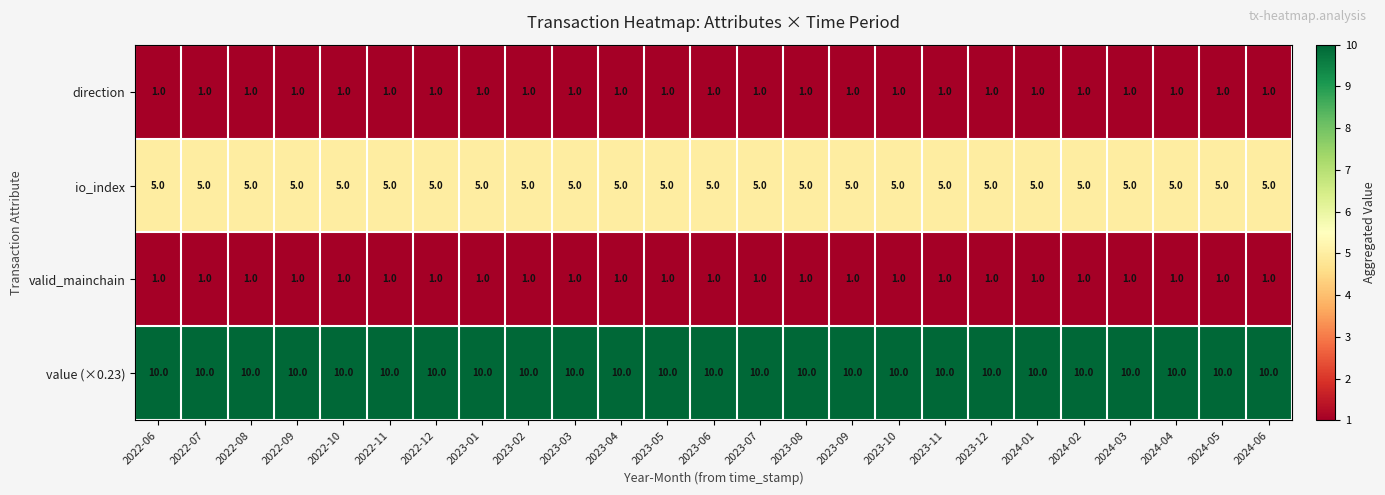

Read the io_index value at 2023-03.

5